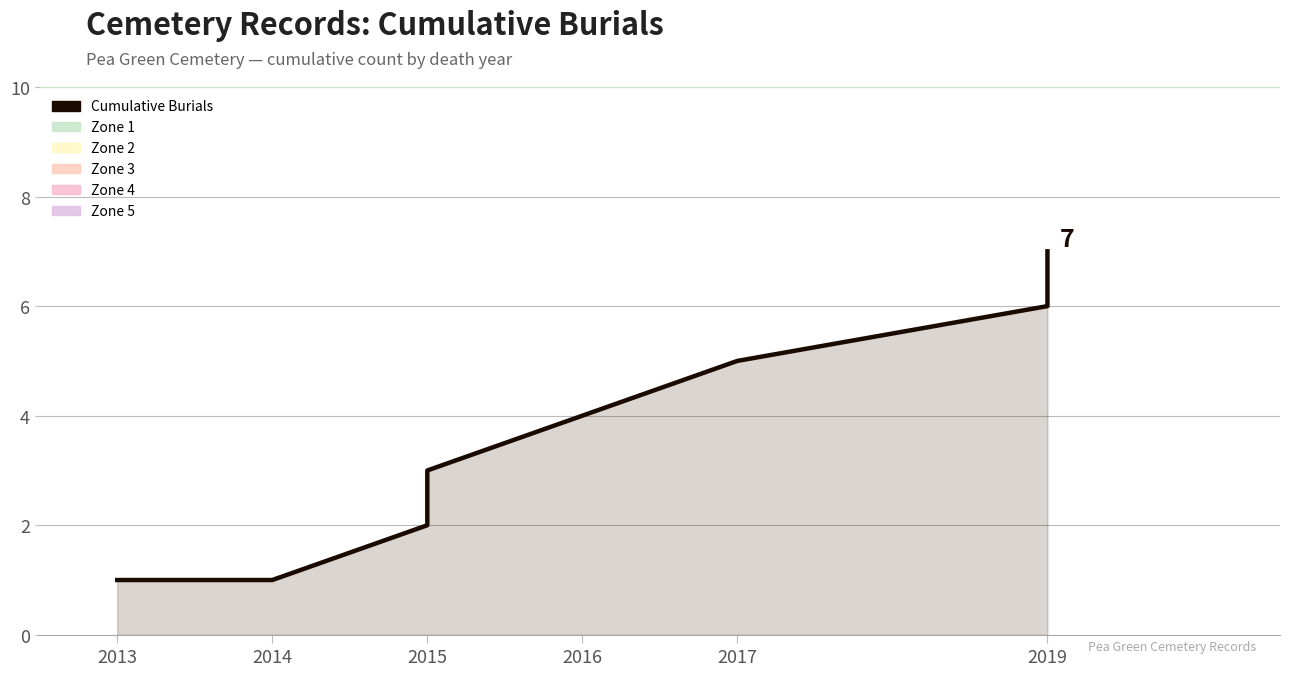

What is the value of the 4th point from the left?

2